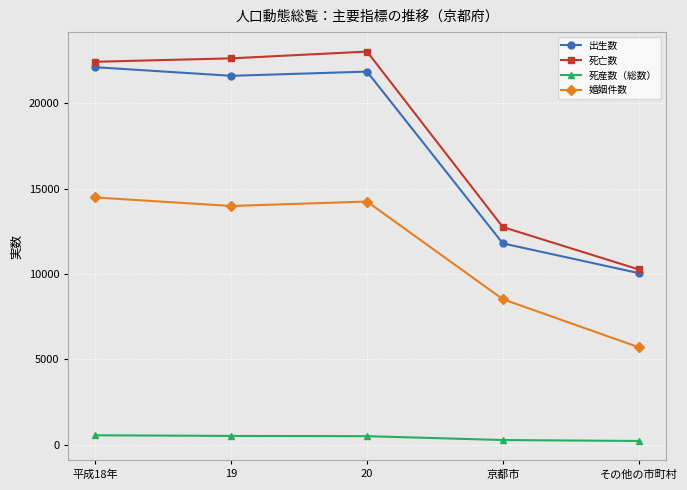

What position from the right is 京都市?

2